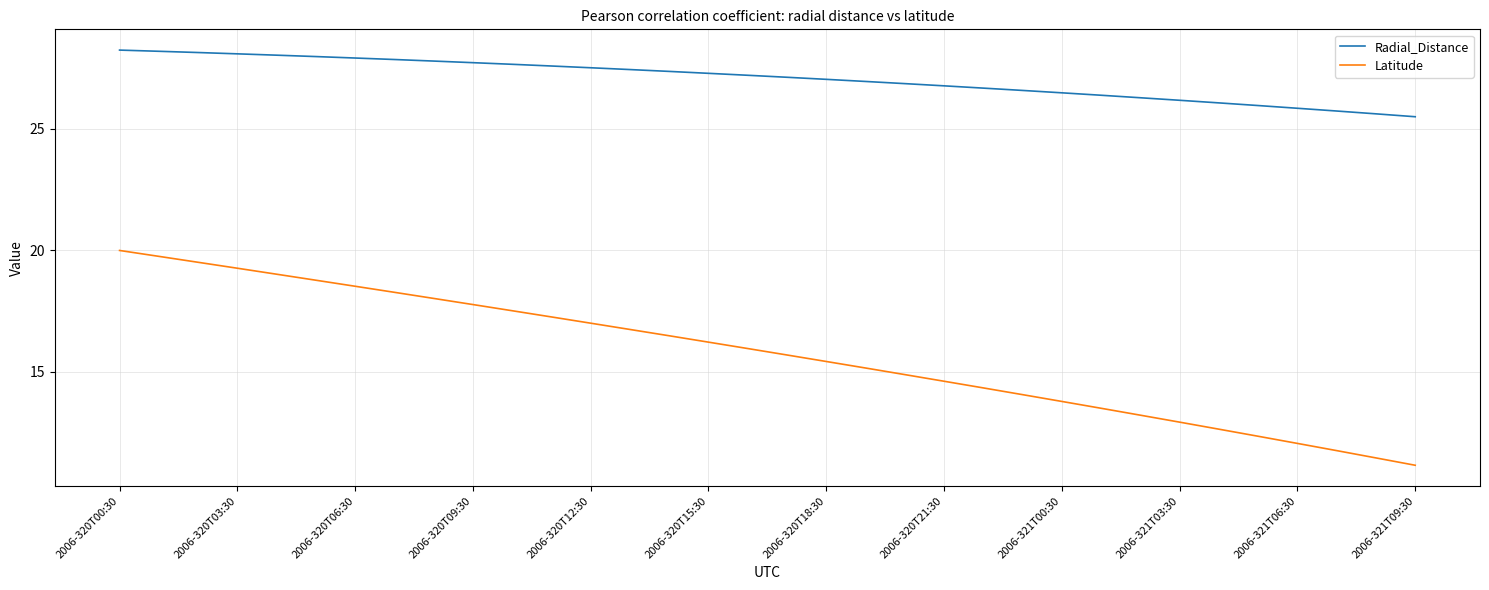

True or false: Radial_Distance and Latitude intersect in this chart.

False